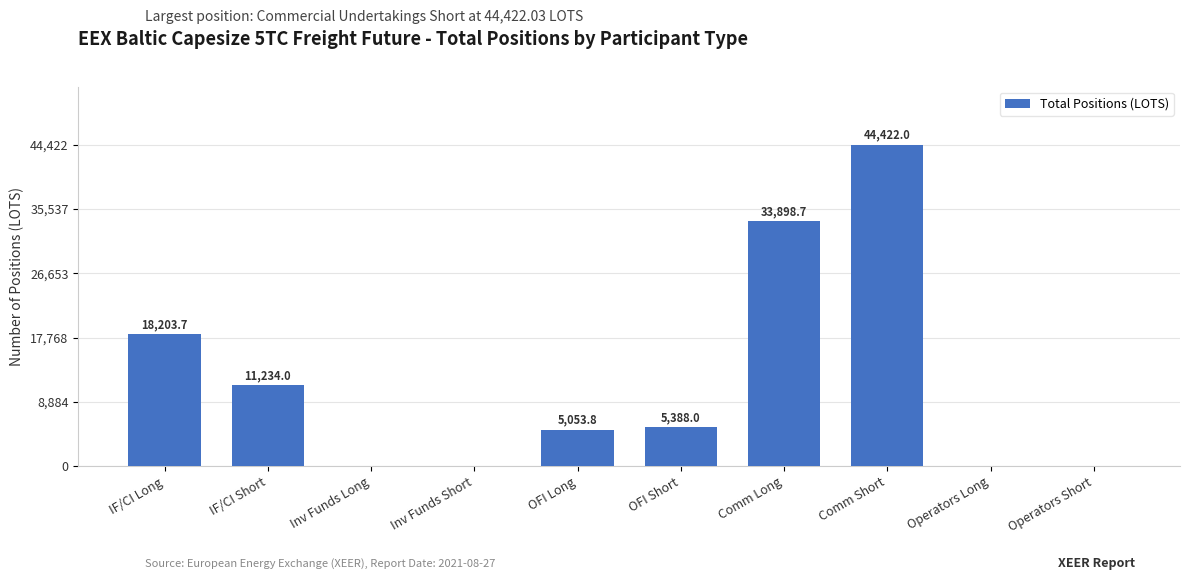

Reading right to left, list all the values displayed in this chart.

Operators Short=0.0	Operators Long=0.0	Comm Short=44422.0	Comm Long=33898.7	OFI Short=5388.0	OFI Long=5053.8	Inv Funds Short=0.0	Inv Funds Long=0.0	IF/CI Short=11234.0	IF/CI Long=18203.7